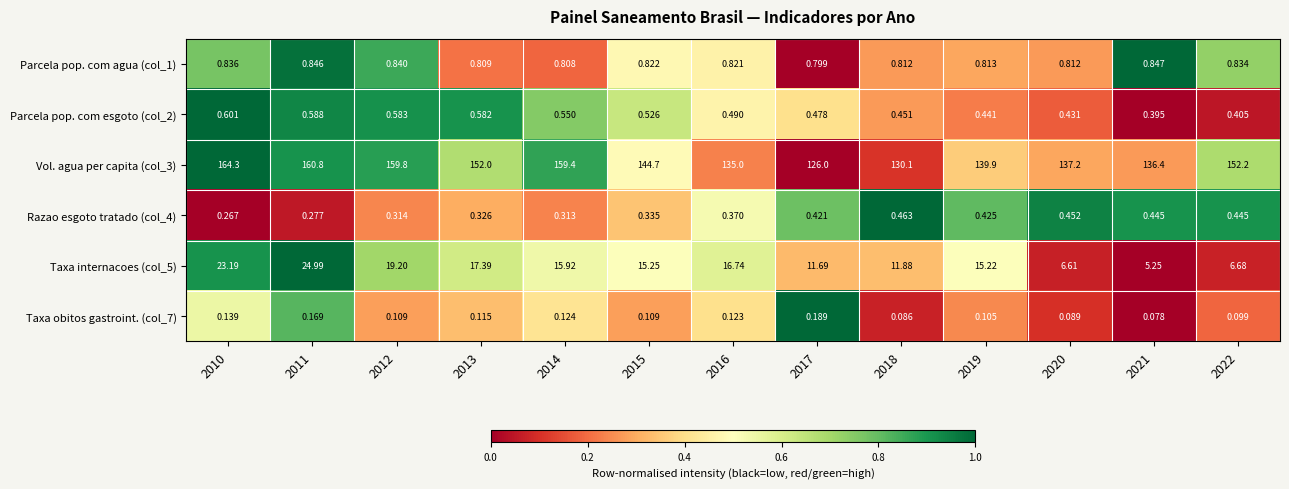

Which series has the widest spread of values?

Vol. agua per capita (col_3)